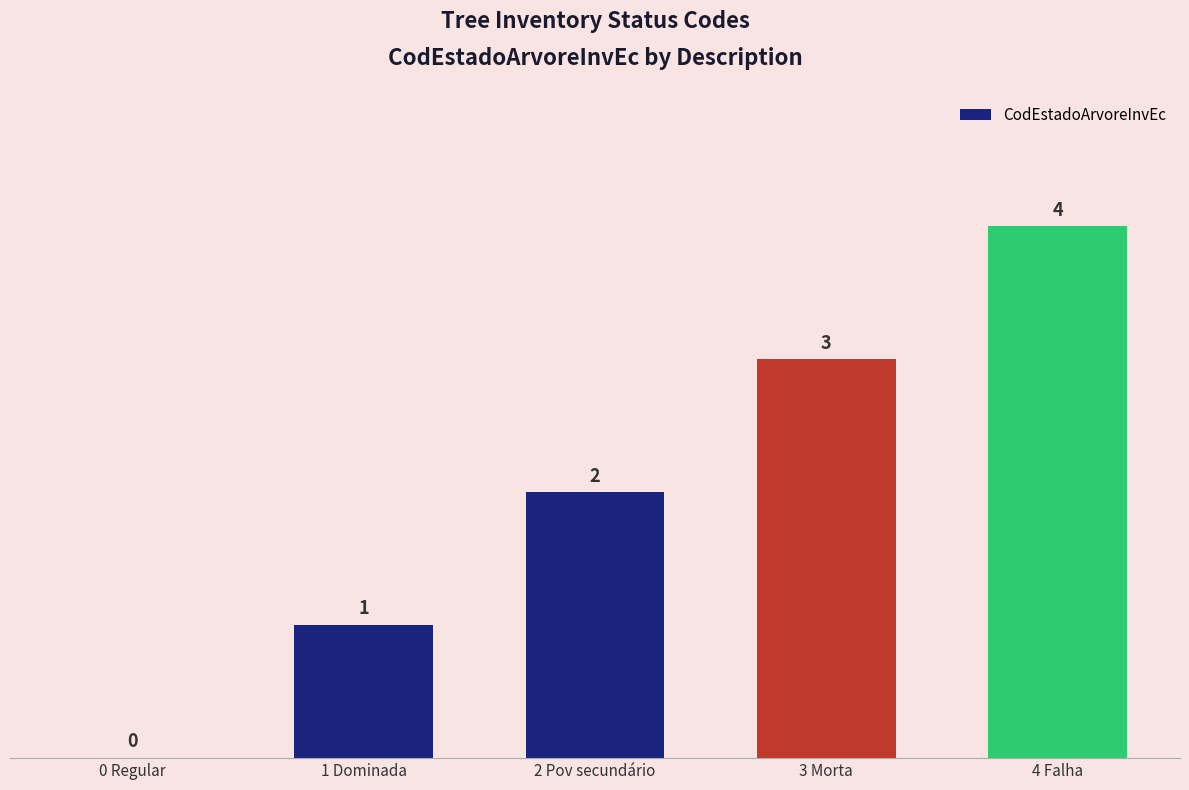

Which category has the highest value across all series?

4 Falha